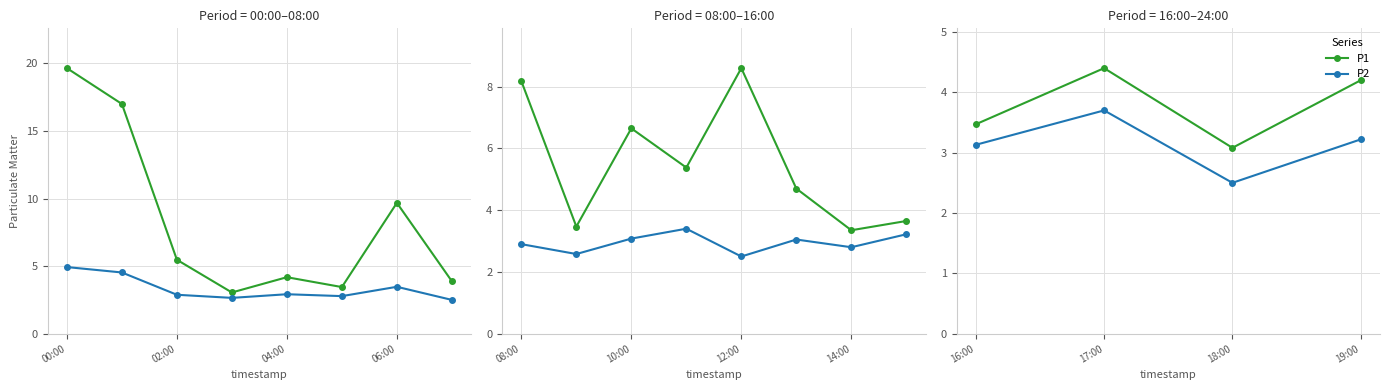

What are all the series names shown in the legend?

P1, P2